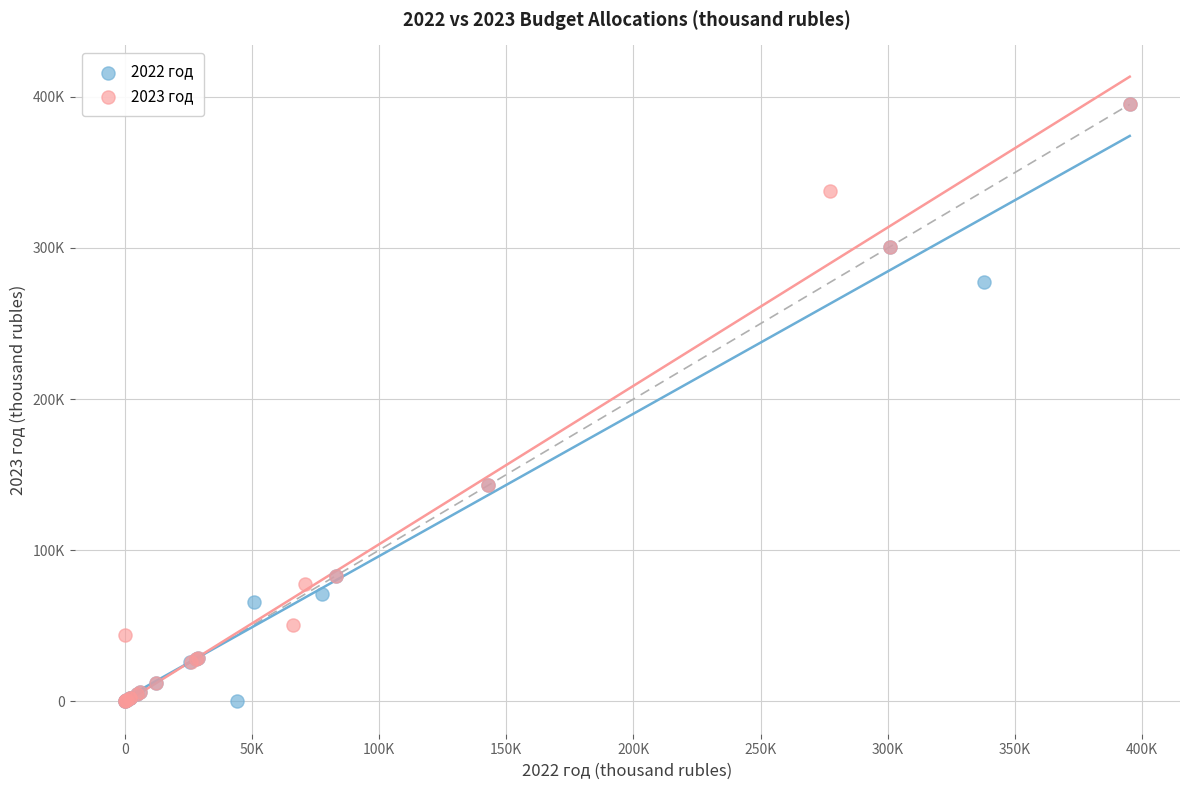

Which series has the widest spread of Y values?

2022 год